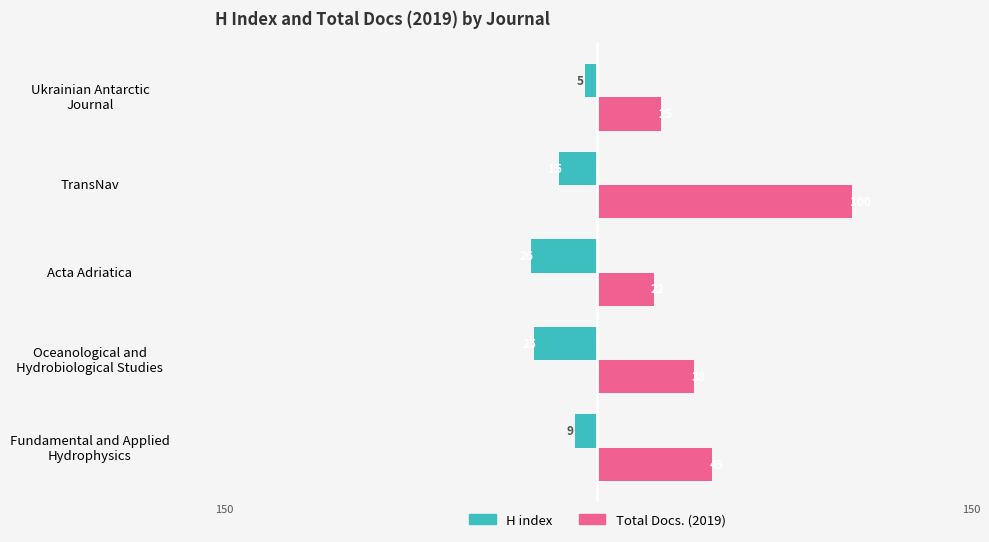

The H index series shows -43 at Acta Adriatica. True or false?

False